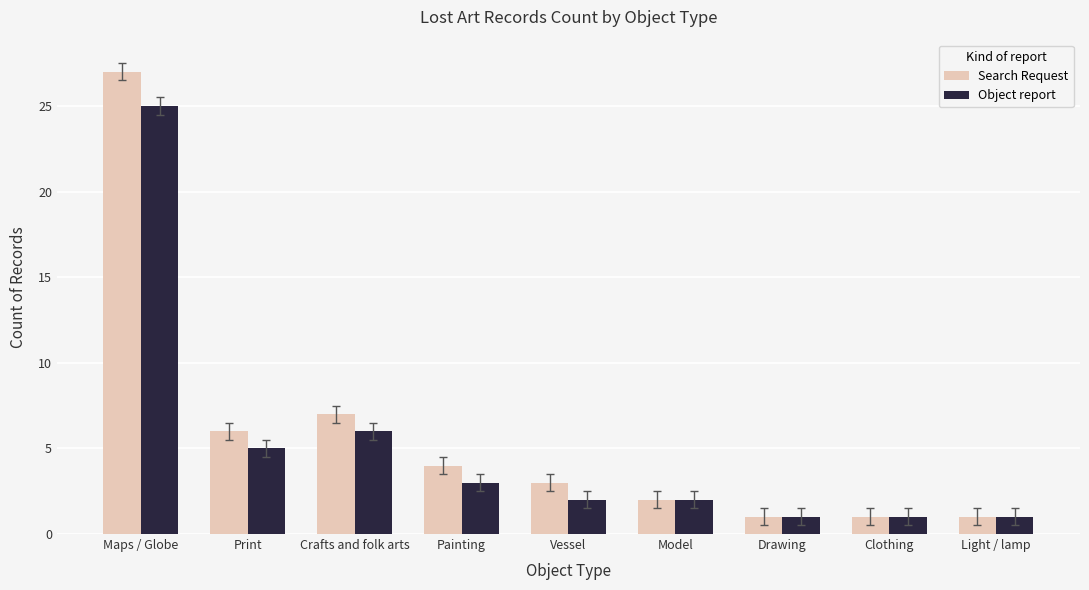

What is the average value of the Search Request series?

6